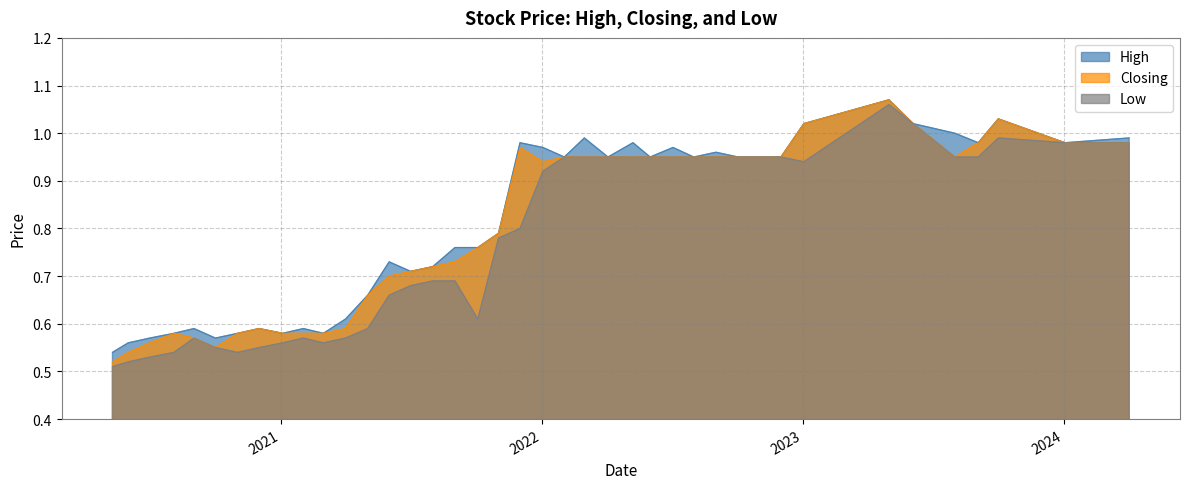

Rank the series by their average value, from lowest to highest.

Low, Closing, High